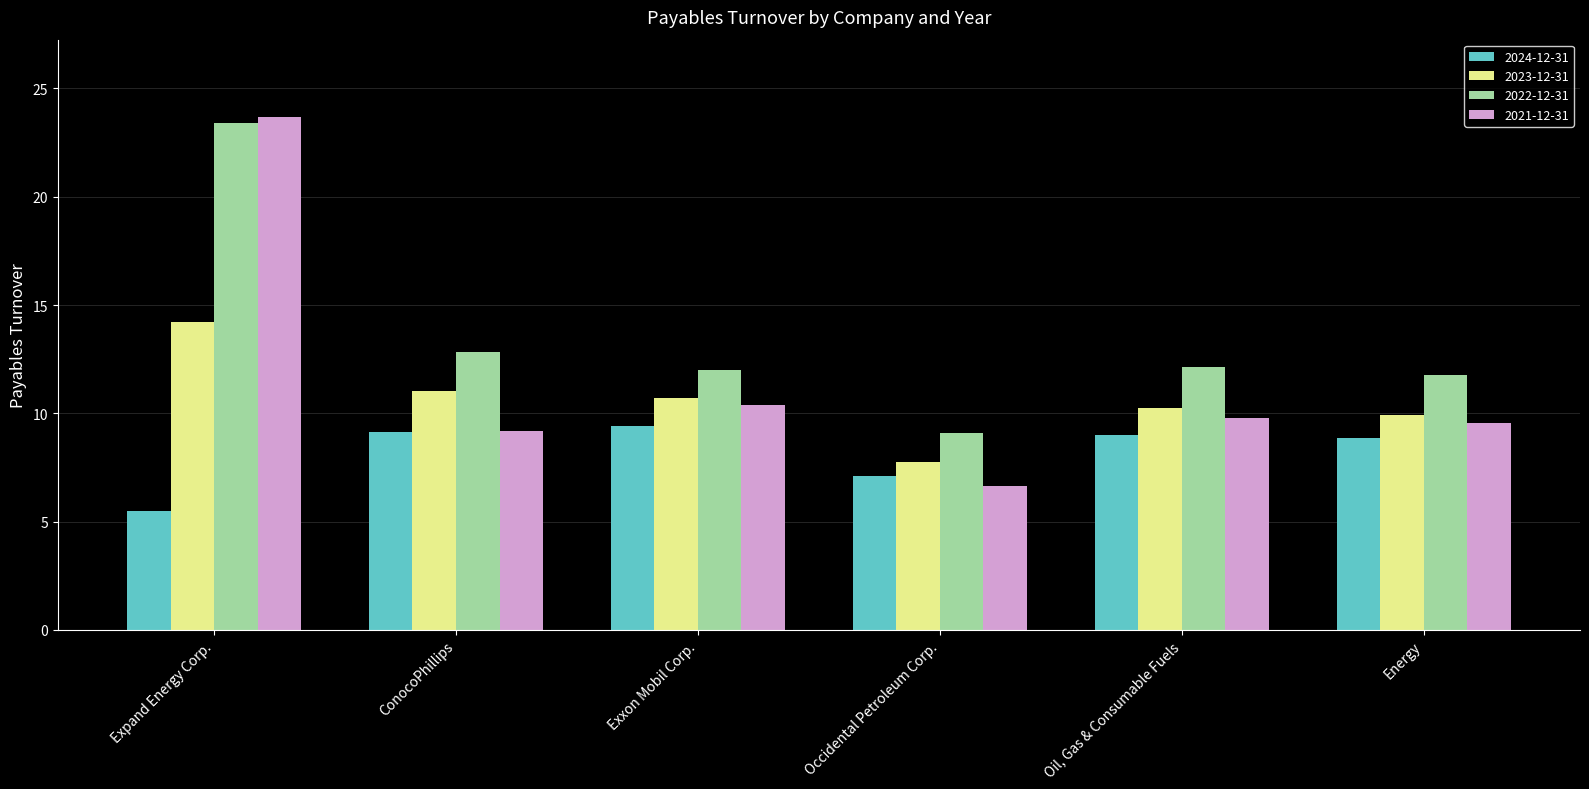

Rank the categories by 2021-12-31 value from highest to lowest.

Expand Energy Corp., Exxon Mobil Corp., Oil, Gas & Consumable Fuels, Energy, ConocoPhillips, Occidental Petroleum Corp.